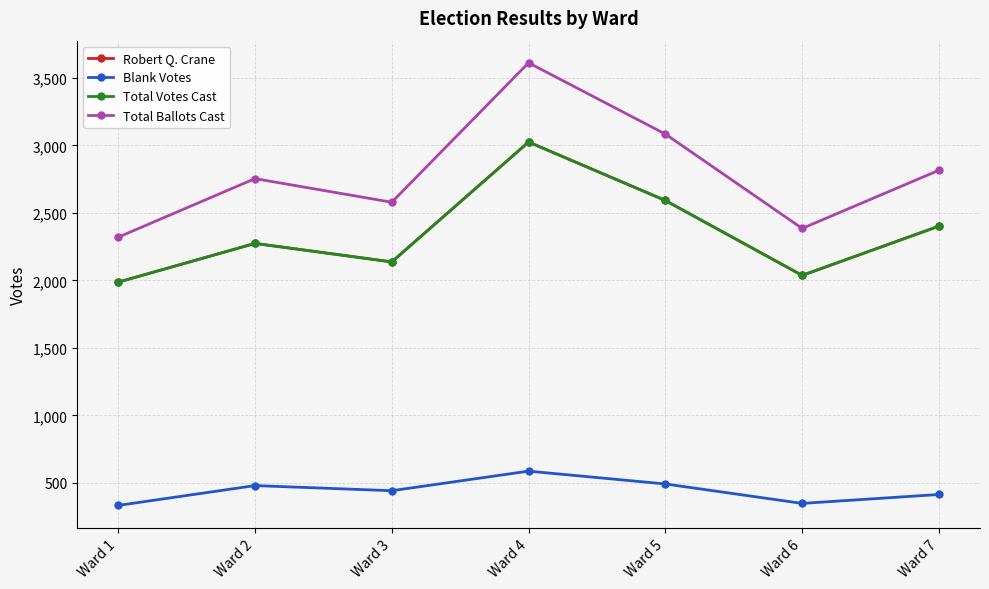

What is the difference between the second highest and second lowest values in the Total Votes Cast series?

555